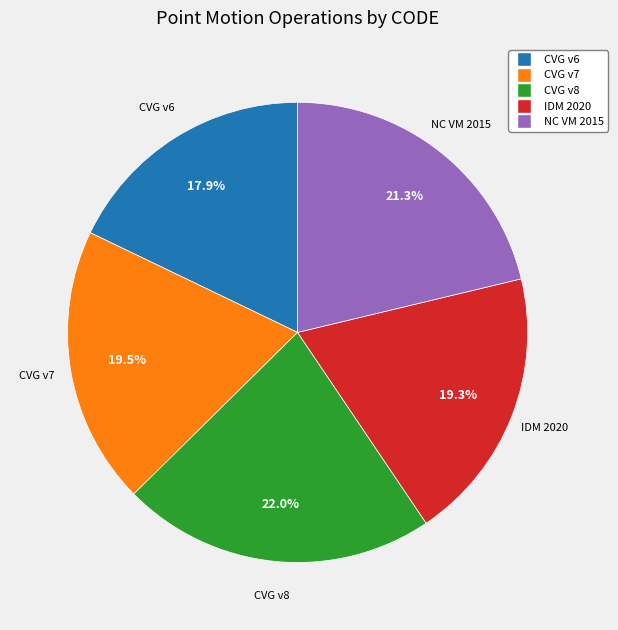

Is there a majority slice in this chart?

No